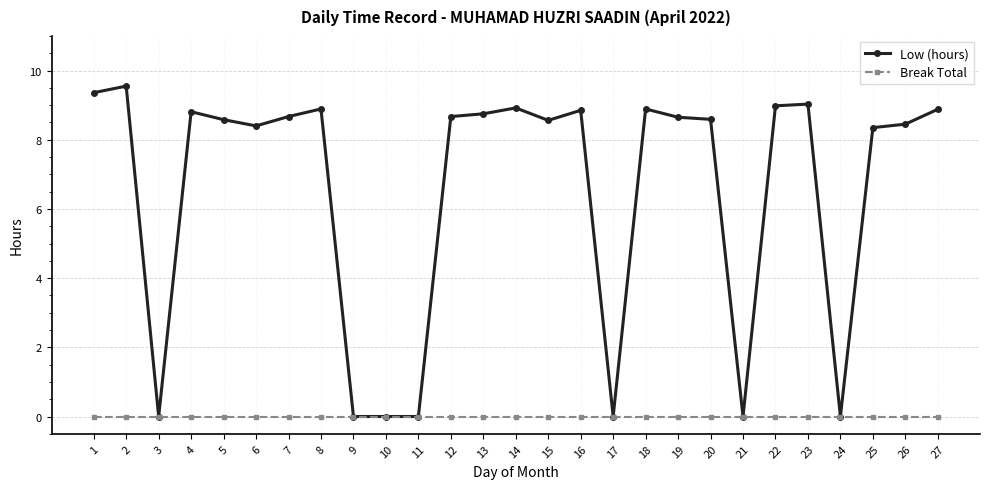

What is the difference between the highest and lowest values at 5?

8.6